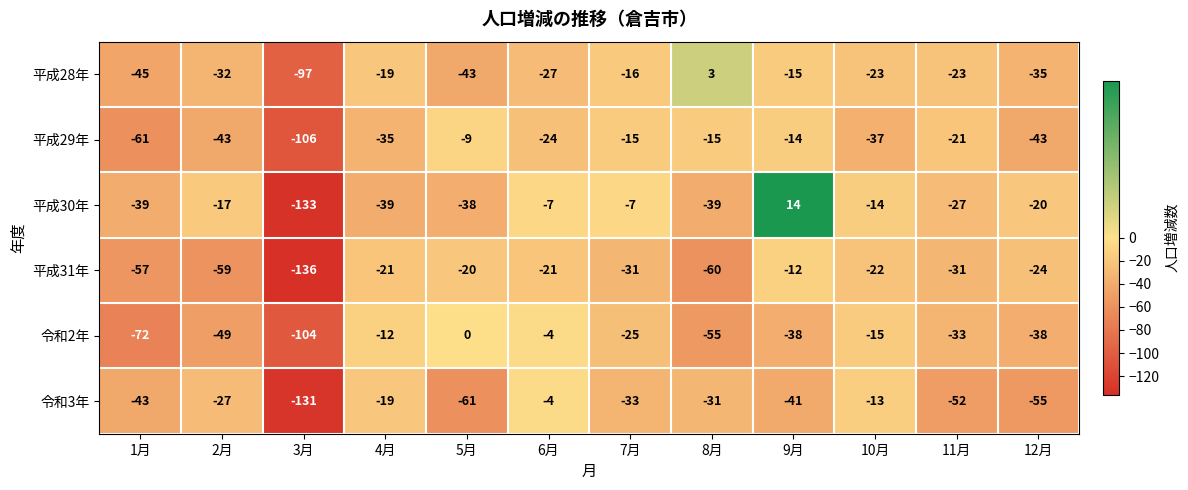

Which category has the highest value across all series?

9月